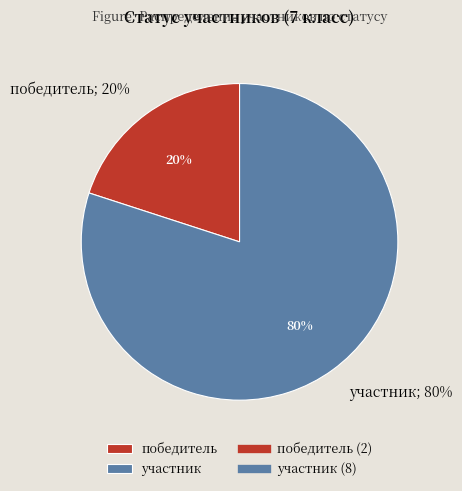

To the nearest percent, what percentage of the pie is победитель?

20%